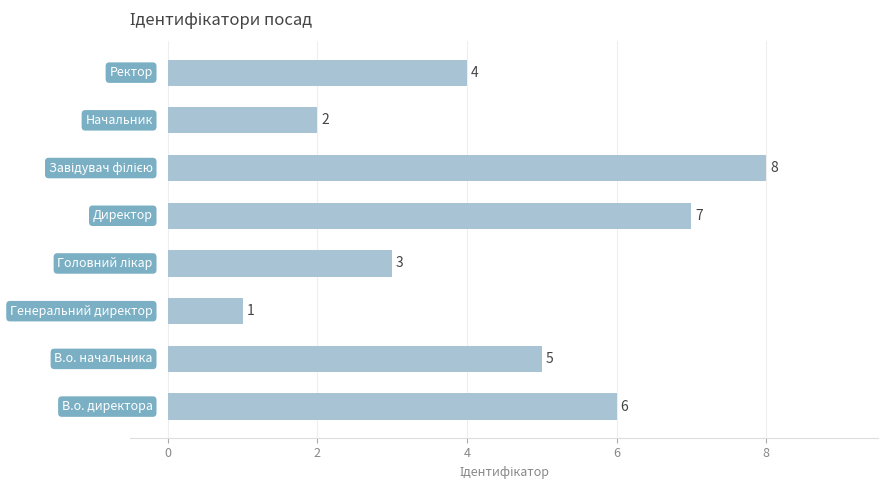

Reading top to bottom, list all the values displayed in this chart.

4	2	8	7	3	1	5	6